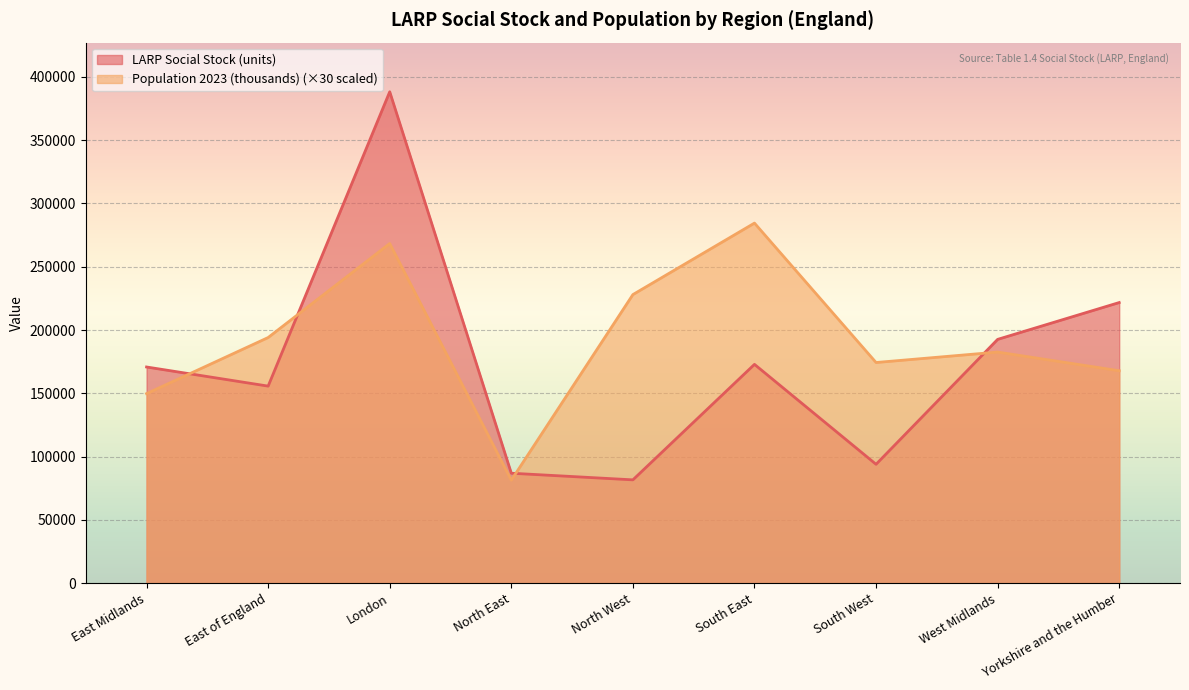

Is the value of LARP Social Stock (units) at North West greater than the value of Population 2023 (thousands) at South West?

No